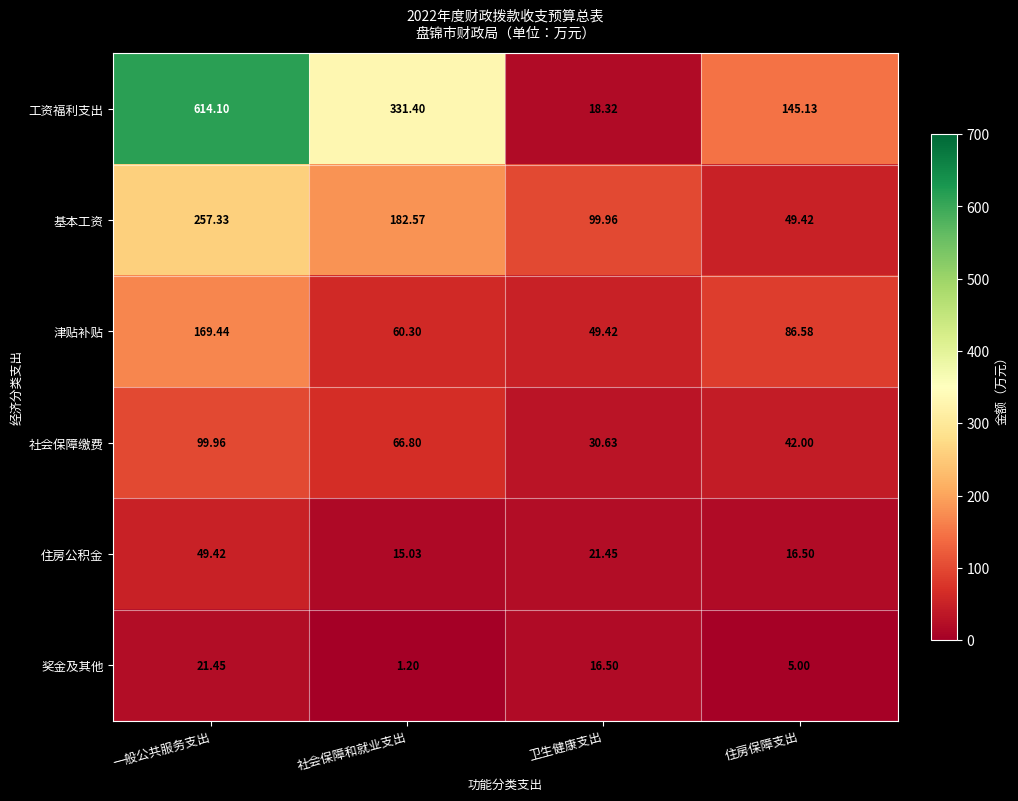

What is the greatest value displayed?

614.1